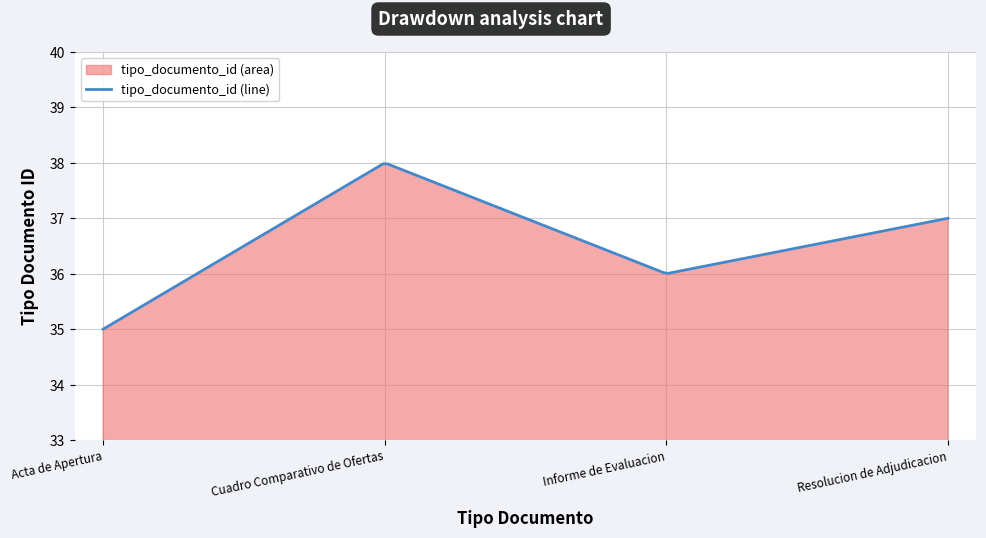

How many data points are above 37?

1